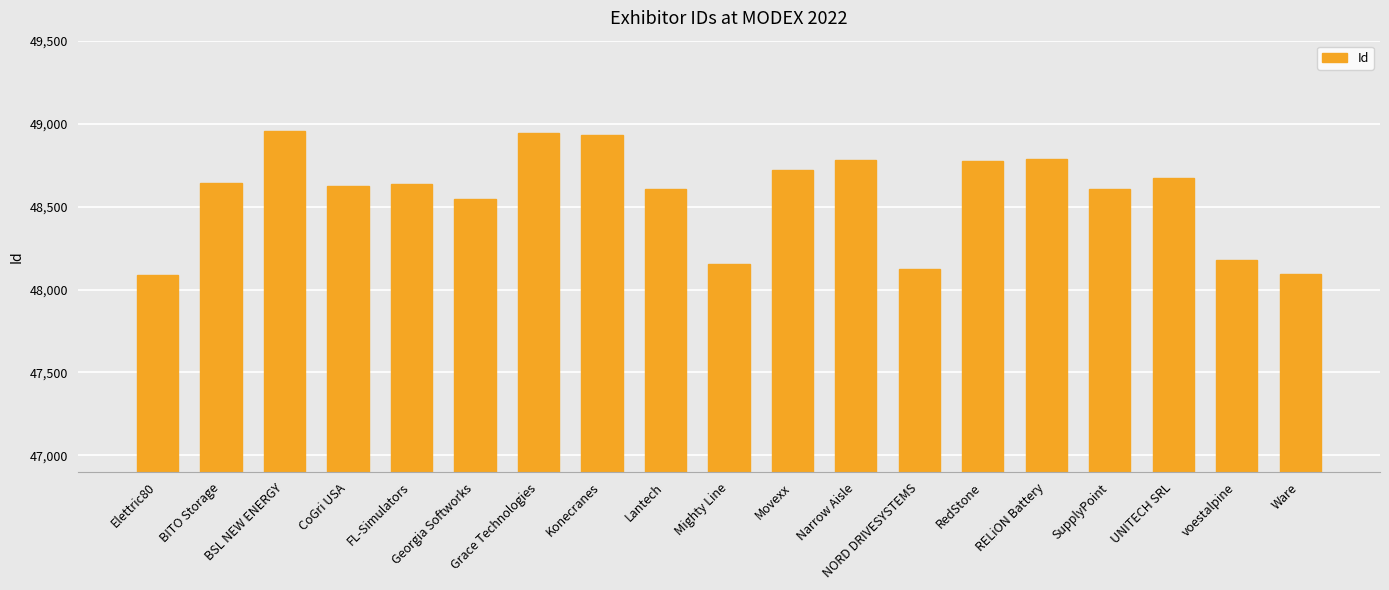

What is the label of the 15th bar from the right?

FL-Simulators